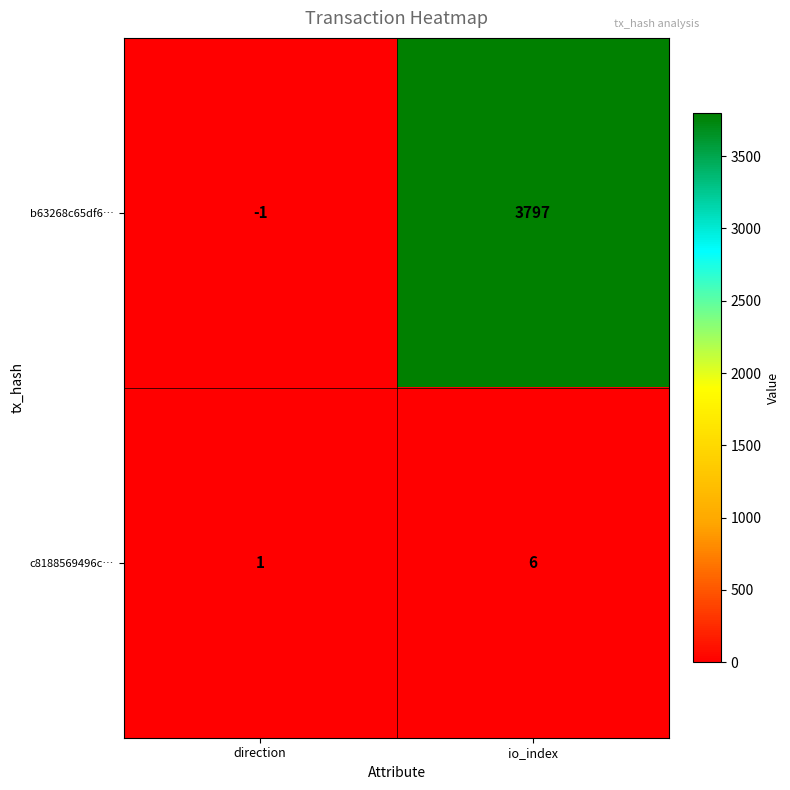

What is the smallest value displayed?

-1